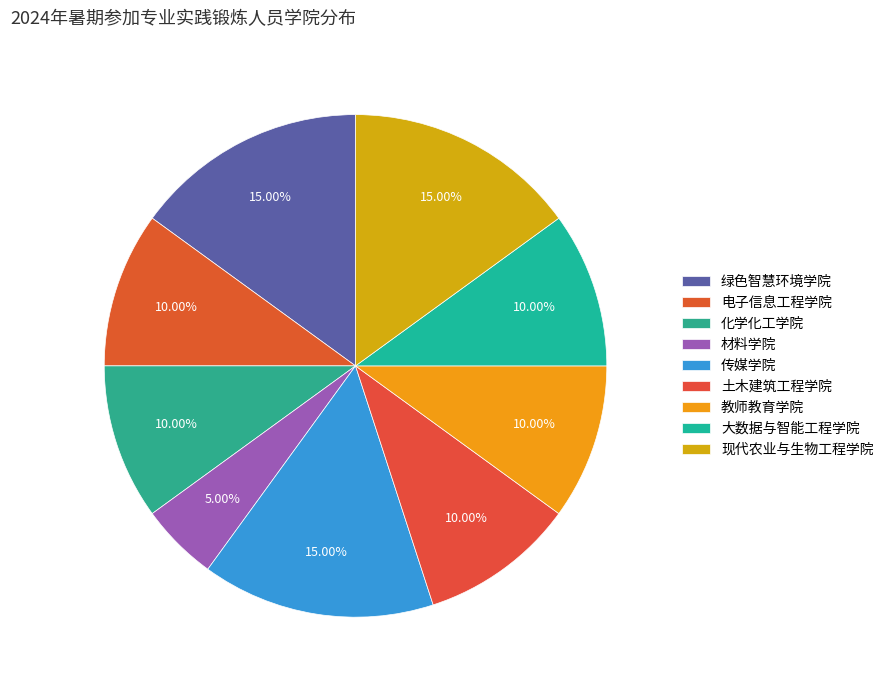

Rank the categories by value from lowest to highest.

材料学院, 电子信息工程学院, 化学化工学院, 土木建筑工程学院, 教师教育学院, 大数据与智能工程学院, 绿色智慧环境学院, 传媒学院, 现代农业与生物工程学院